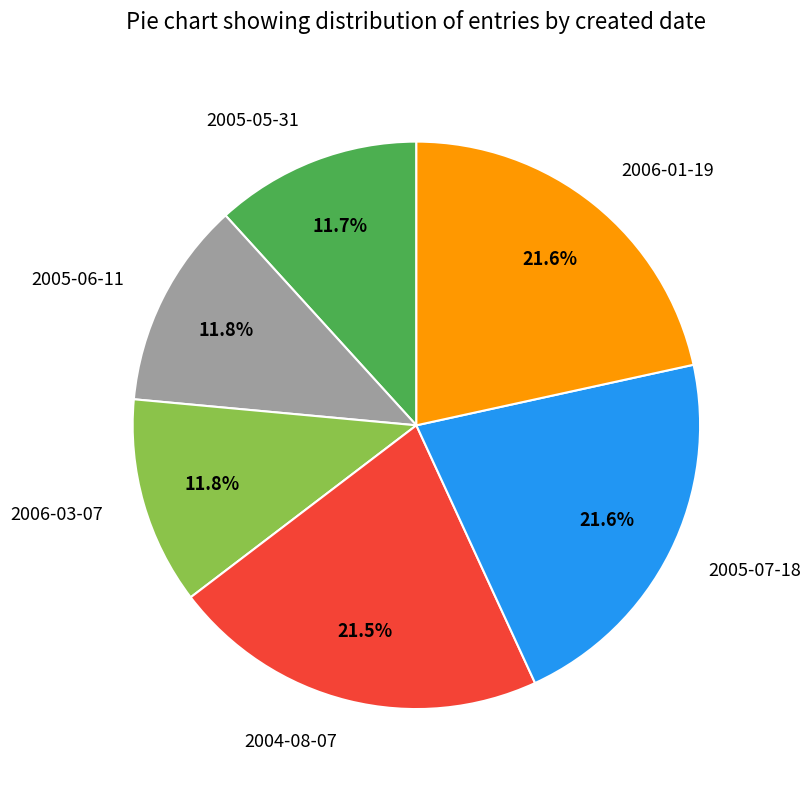

Is there a majority slice in this chart?

No